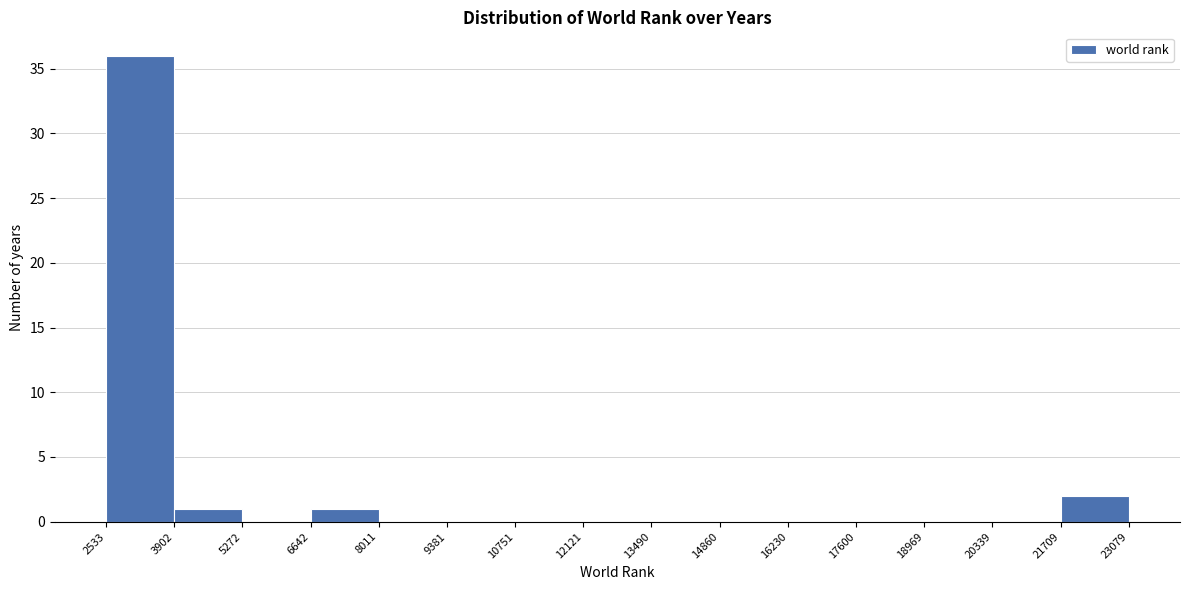

Reading left to right, transcribe this chart: for each bar, give the range it covers on the x-axis and its height. The values are not printed on the chart, so give them approximately, as read against the axis.

2533 to 3902: 36
3902 to 5272: 1
5272 to 6642: 0
6642 to 8011: 1
8011 to 9381: 0
9381 to 10751: 0
10751 to 12121: 0
12121 to 13490: 0
13490 to 14860: 0
14860 to 16230: 0
16230 to 17600: 0
17600 to 18969: 0
18969 to 20339: 0
20339 to 21709: 0
21709 to 23079: 2